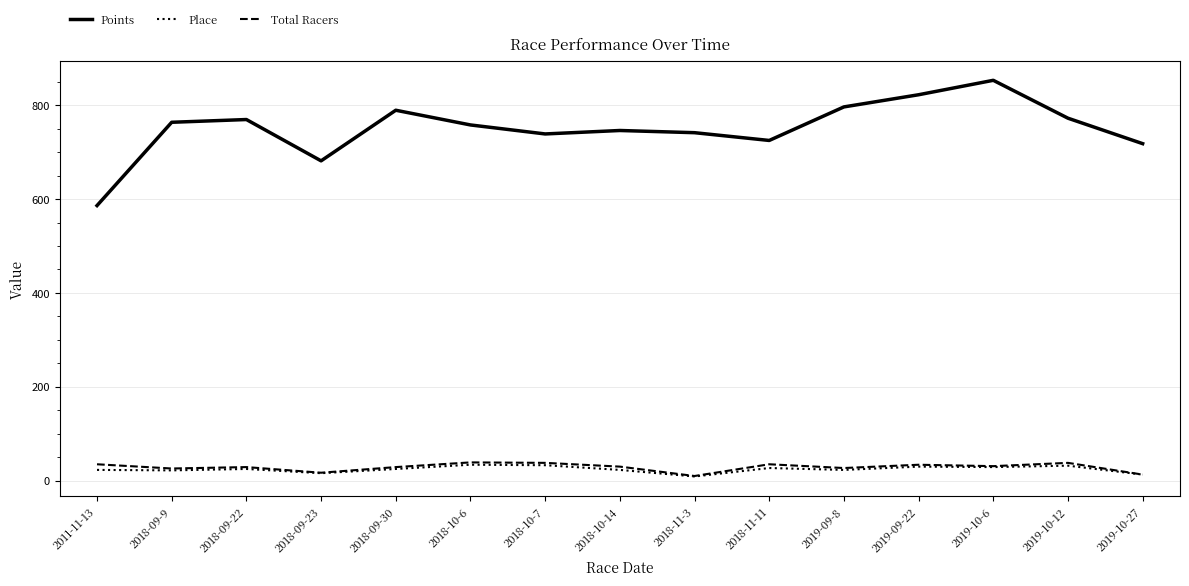

How many lines are shown in the chart?

3